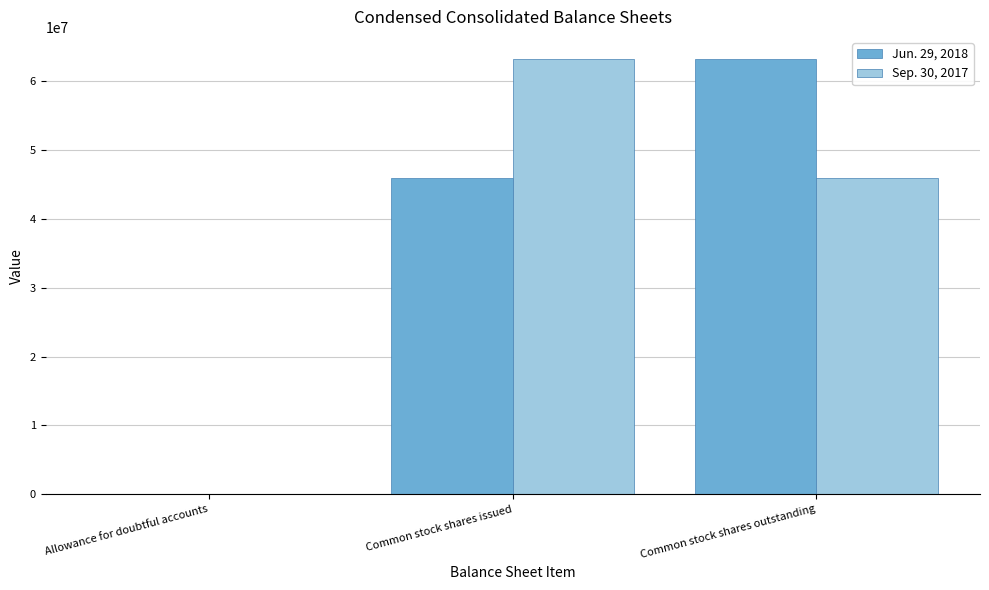

Is the value of Sep. 30, 2017 at Common stock shares issued greater than the value of Jun. 29, 2018 at Common stock shares issued?

Yes